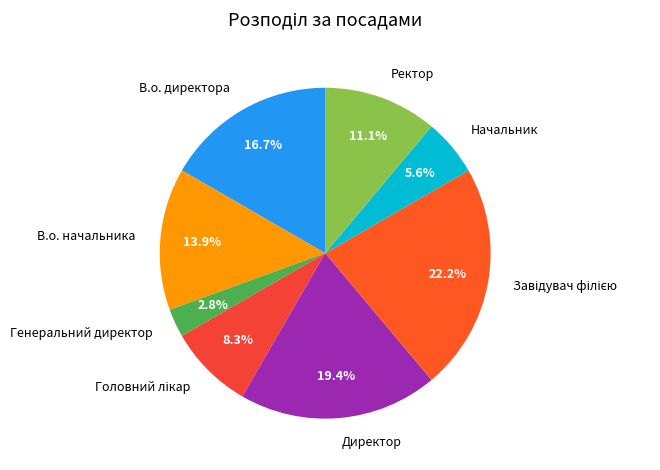

How many slices are in this pie chart?

8